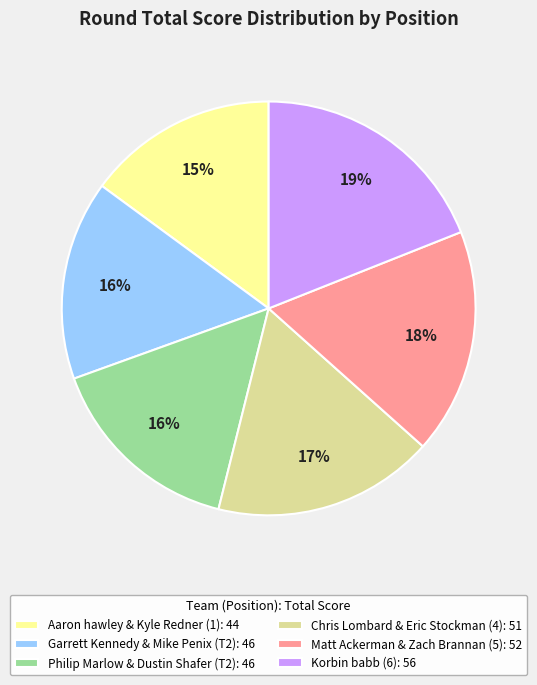

The Korbin babb (6) slice represents 30% of the pie. True or false?

False